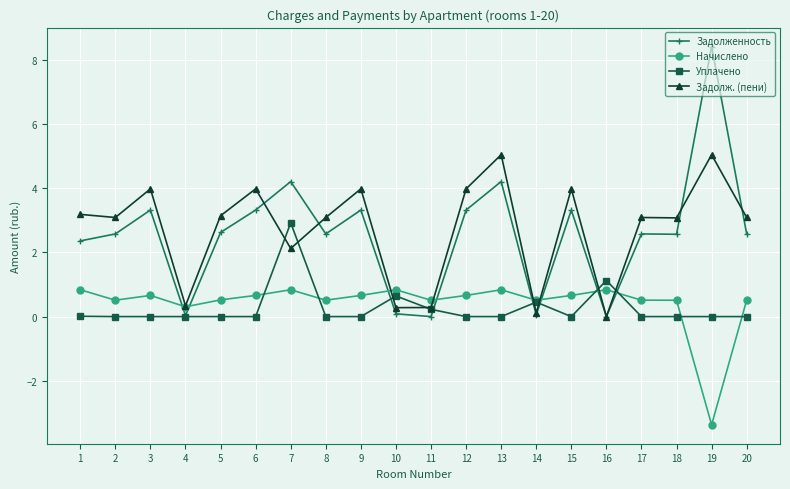

What is the value of the Задолженность point at the 17th from the left?

2.6